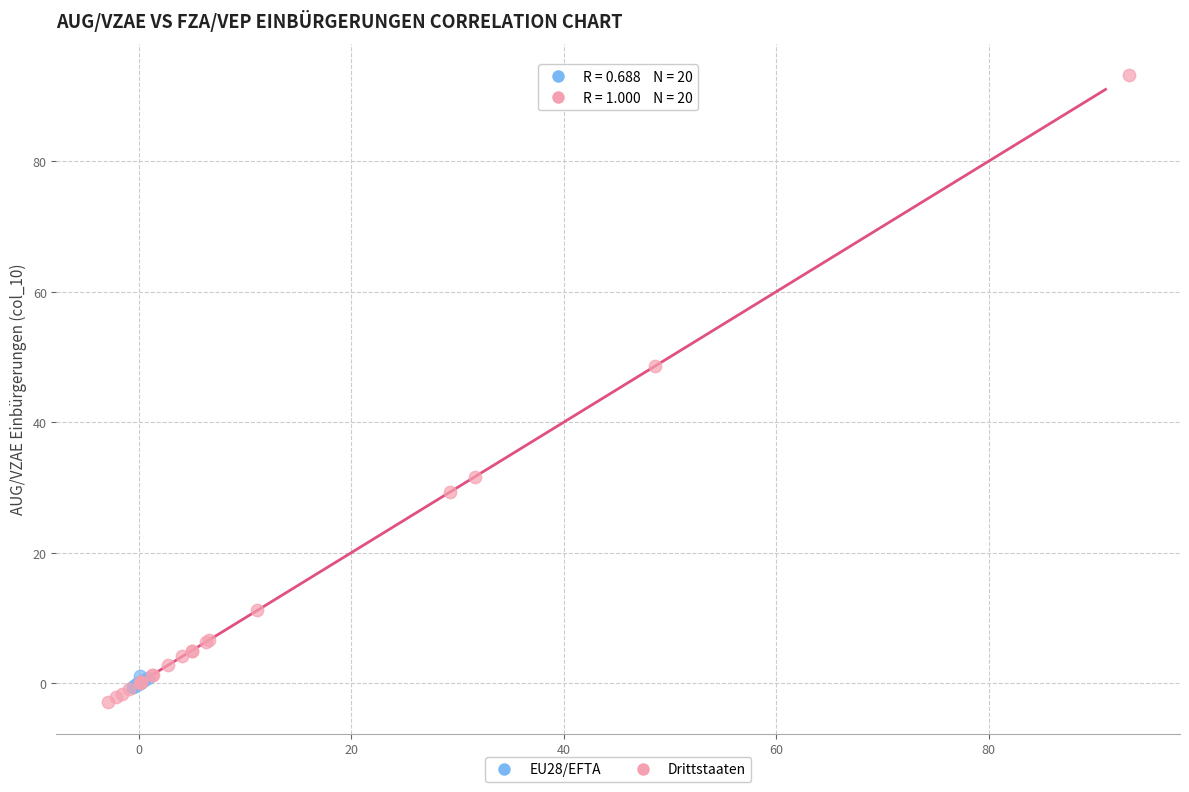

Which series reaches the maximum Y coordinate?

Drittstaaten